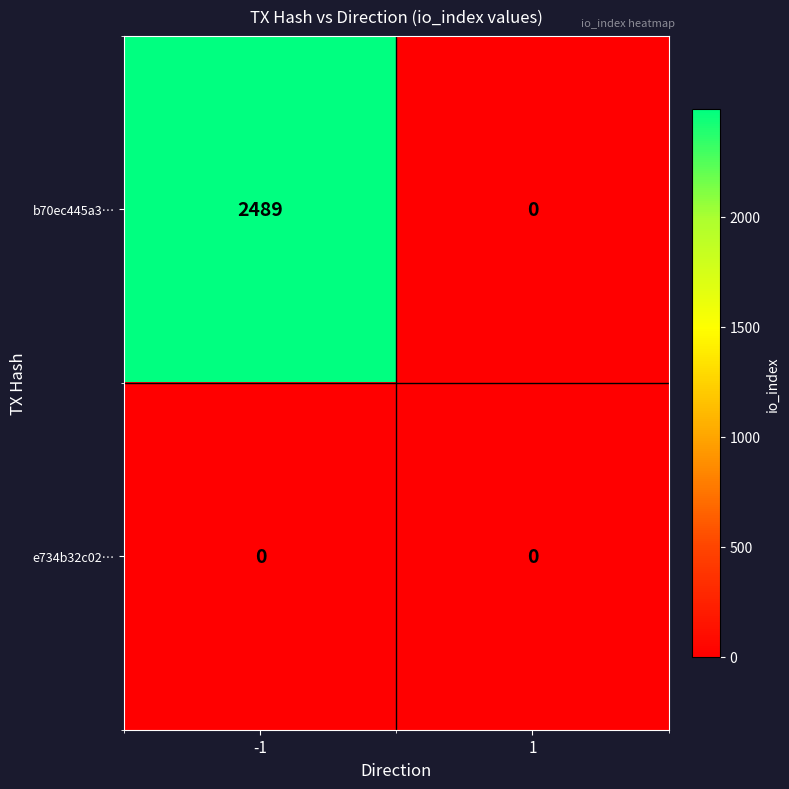

Reading left to right, transcribe all the data shown in this chart.

b70ec445a3…: 2489	0
e734b32c02…: 0	0